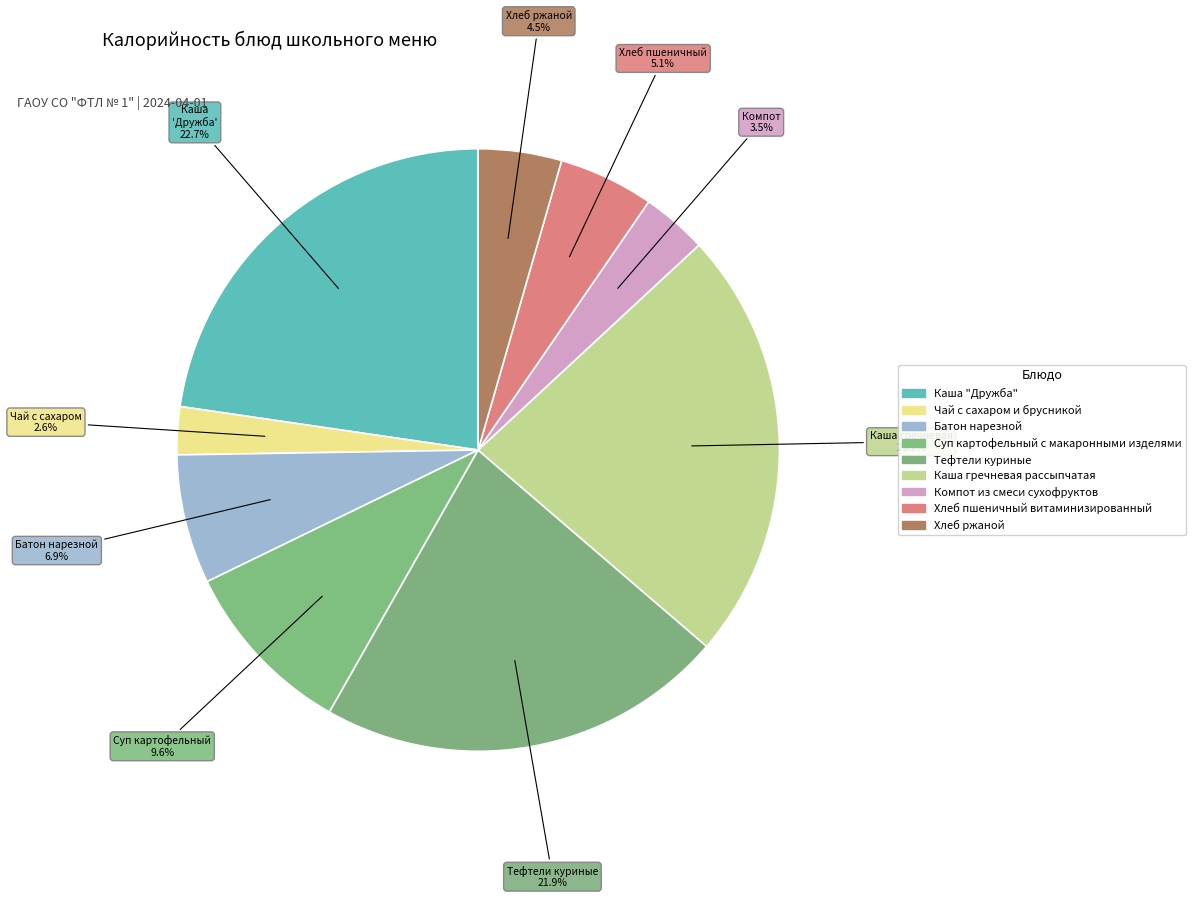

How many segments does this pie chart have?

9